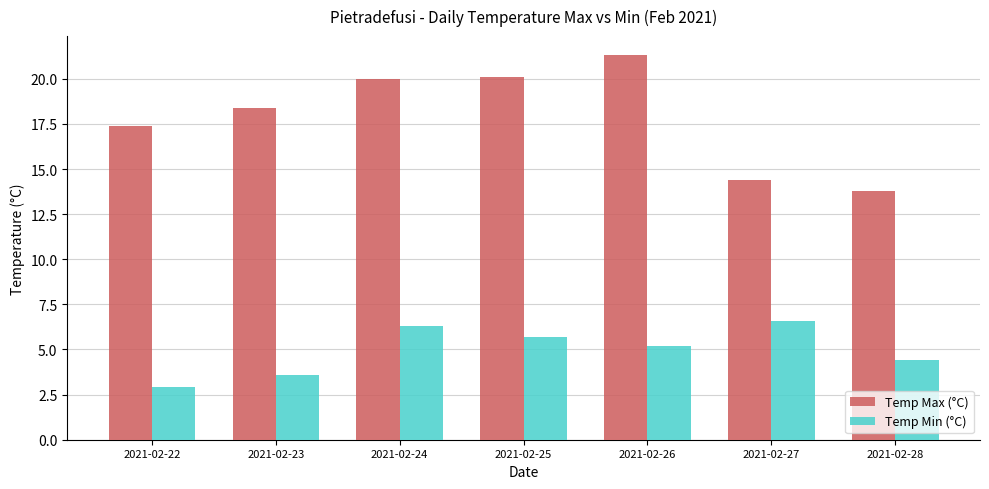

Reading left to right, what are all the values shown in this chart?

Temp Max (°C): 2021-02-22=17.4	2021-02-23=18.4	2021-02-24=20.0	2021-02-25=20.1	2021-02-26=21.3	2021-02-27=14.4	2021-02-28=13.8
Temp Min (°C): 2021-02-22=2.9	2021-02-23=3.6	2021-02-24=6.3	2021-02-25=5.7	2021-02-26=5.2	2021-02-27=6.6	2021-02-28=4.4